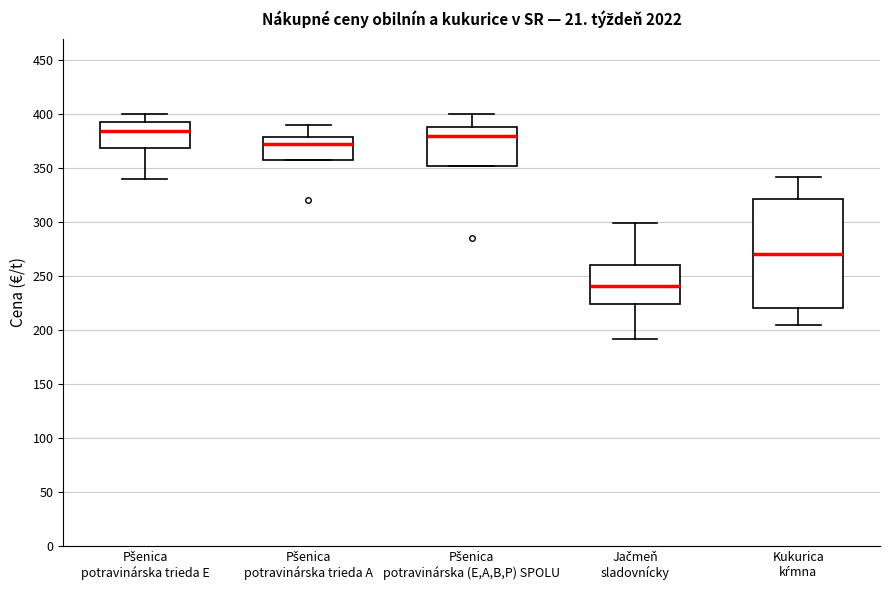

Which box has the lowest median line?

Jačmeň sladovnícky